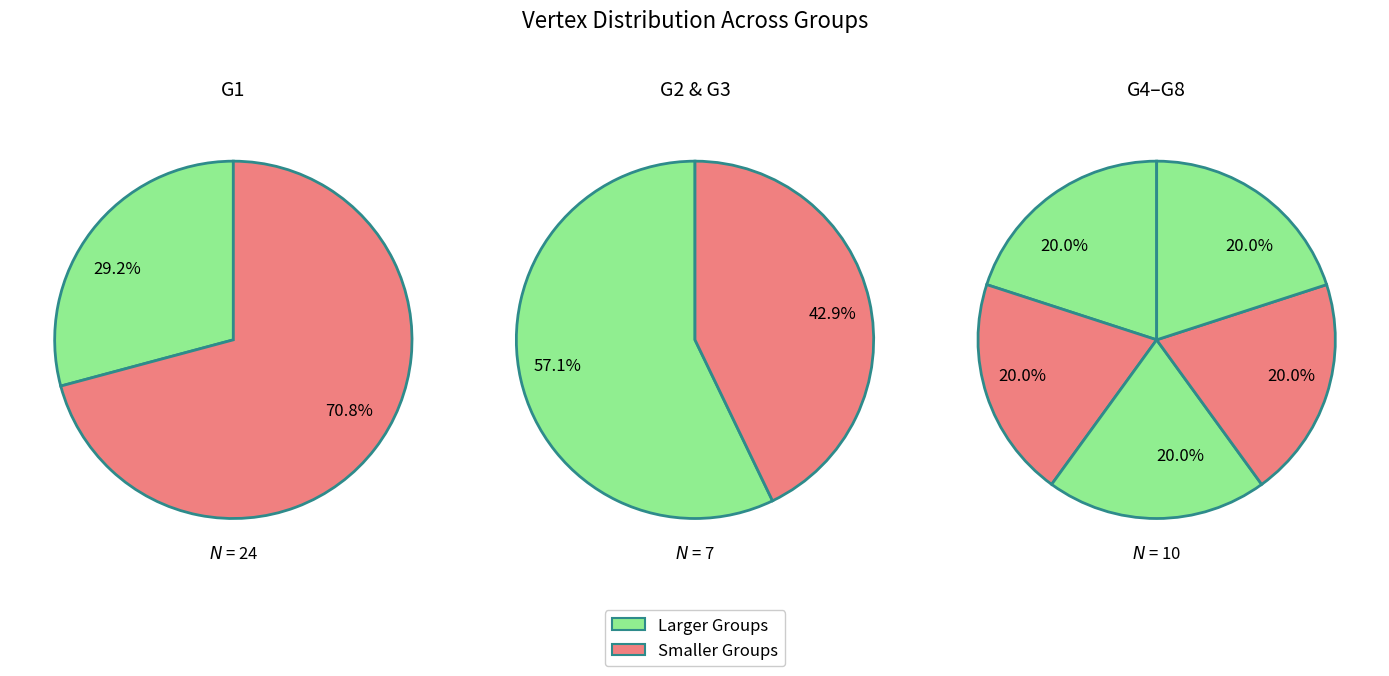

Is the sum of 1 and 6 greater than half?

No